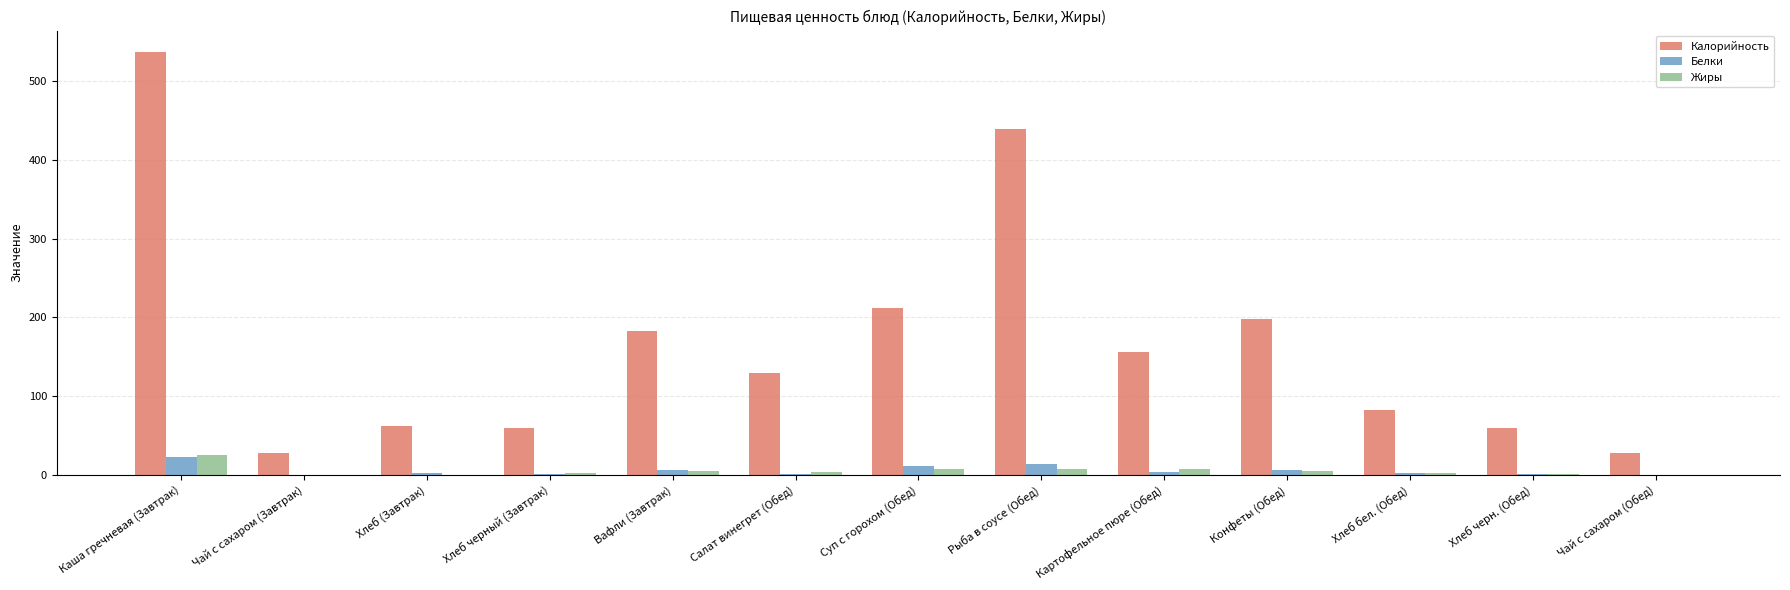

At which label does Калорийность first exceed 130?

Каша гречневая (Завтрак)